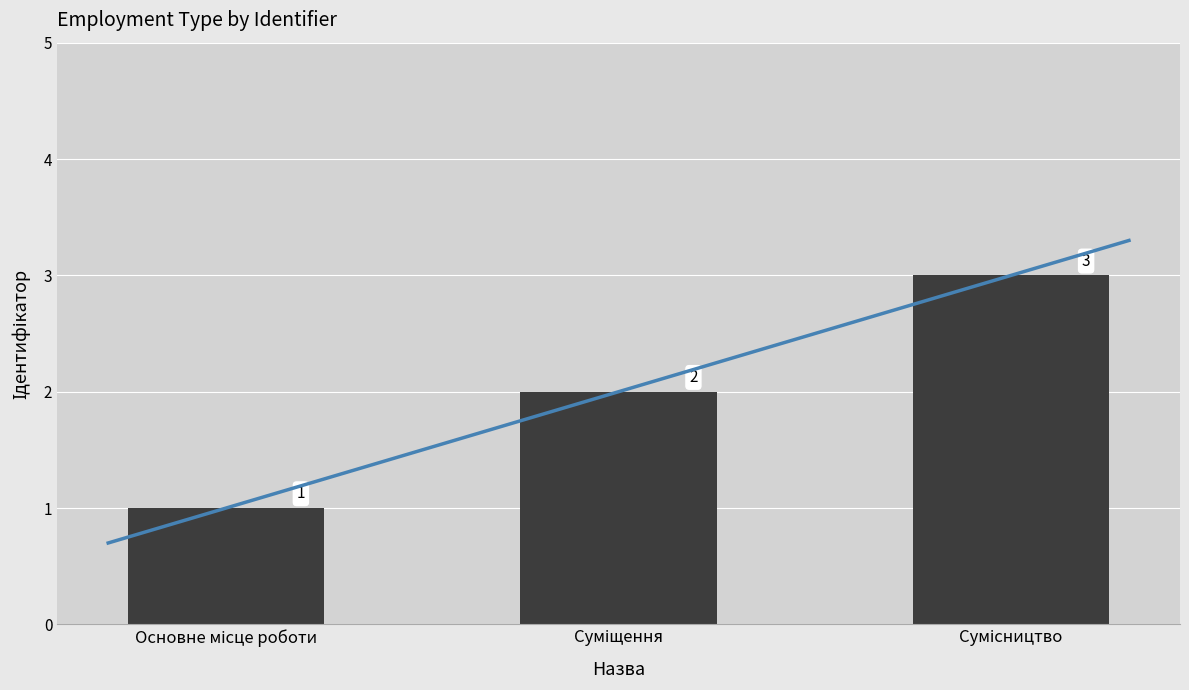

How many values exceed 2?

1